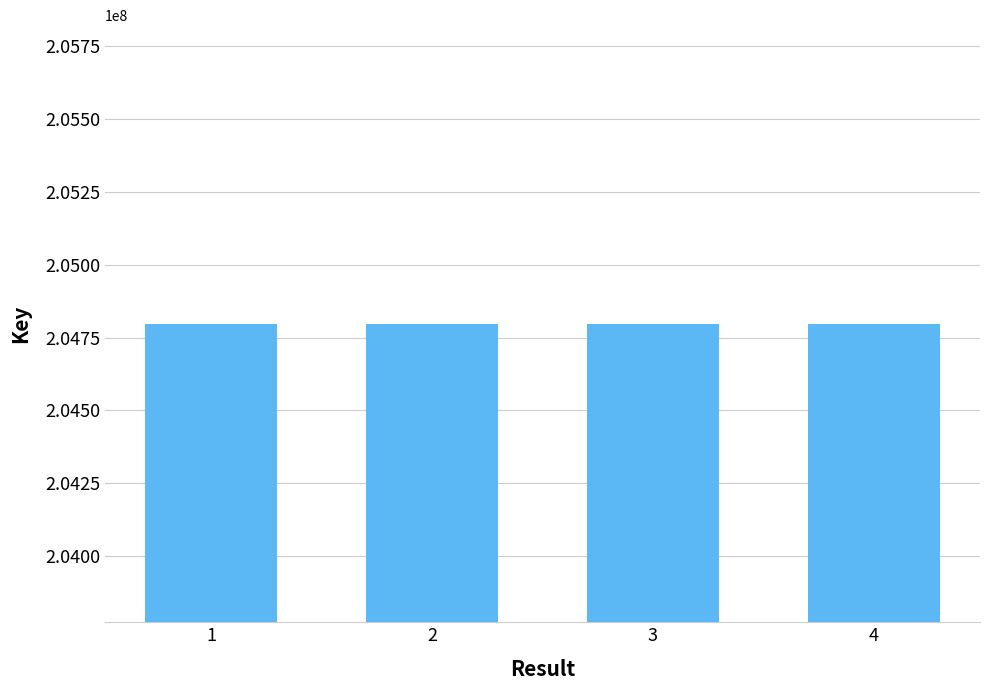

Does the chart contain stacked bars?

No